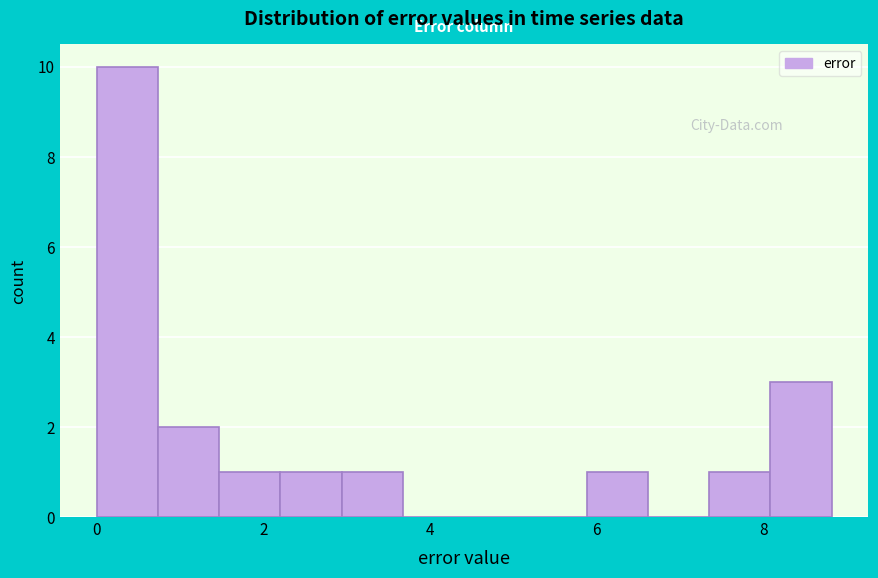

Around what value on the x-axis is the tallest bar? Give the approximate position of its centre, as read against the axis.

0.4